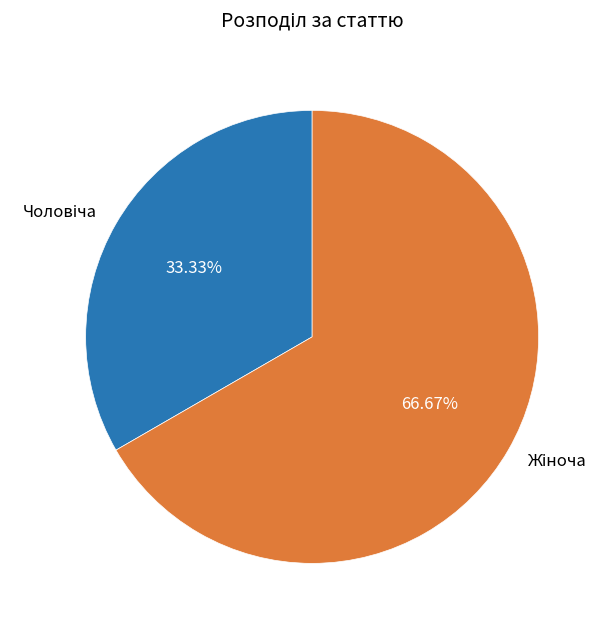

Does any single category account for the majority?

Yes